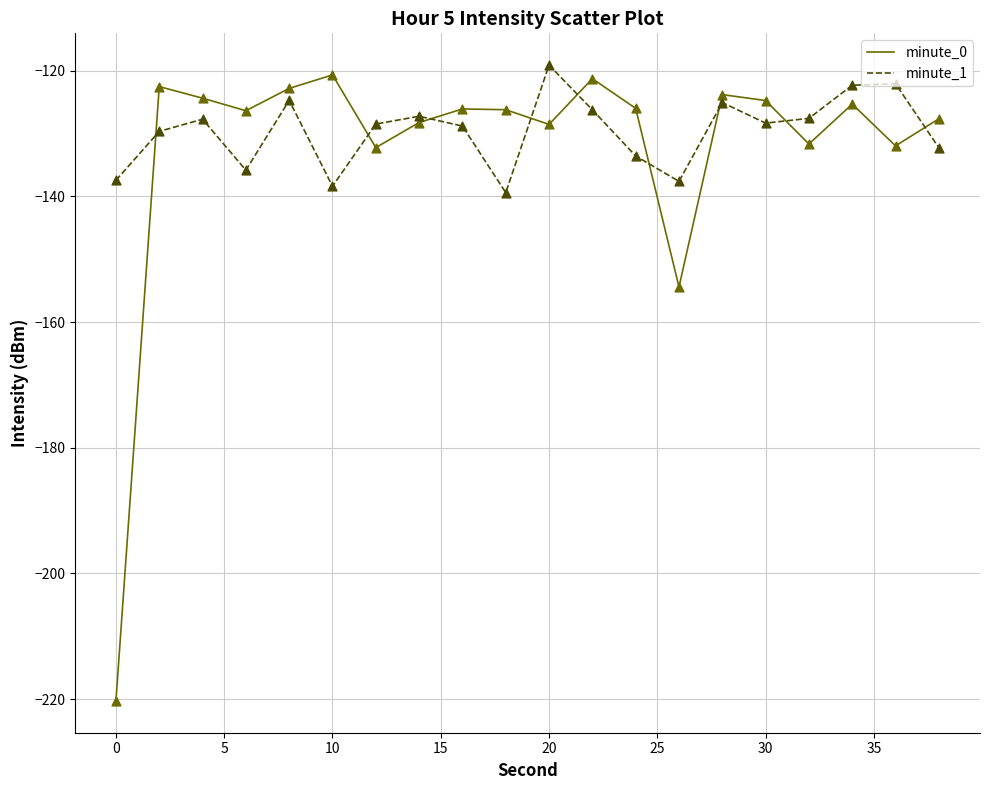

What is the smallest value displayed?

-220.3